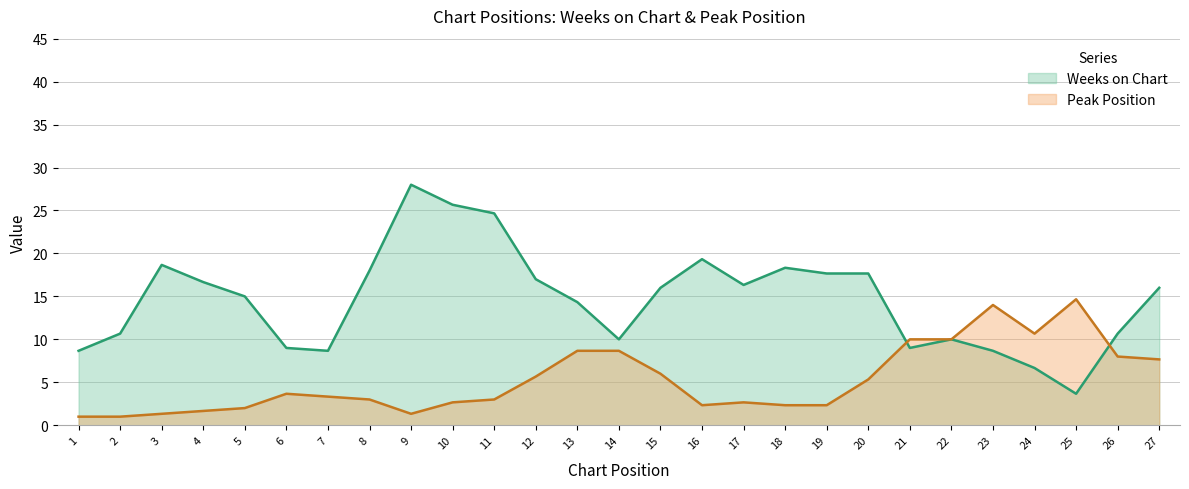

What is the sum of the Peak Position values at 4 and 6?

5.3